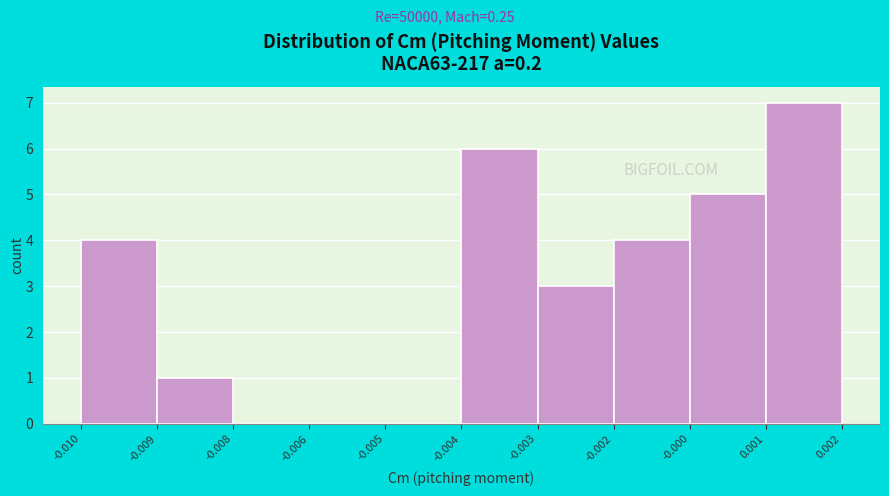

Reading left to right, what are all the values shown in this chart?

-0.010=4	-0.009=1	-0.008=0	-0.006=0	-0.005=0	-0.004=6	-0.003=3	-0.002=4	-0.000=5	0.001=7